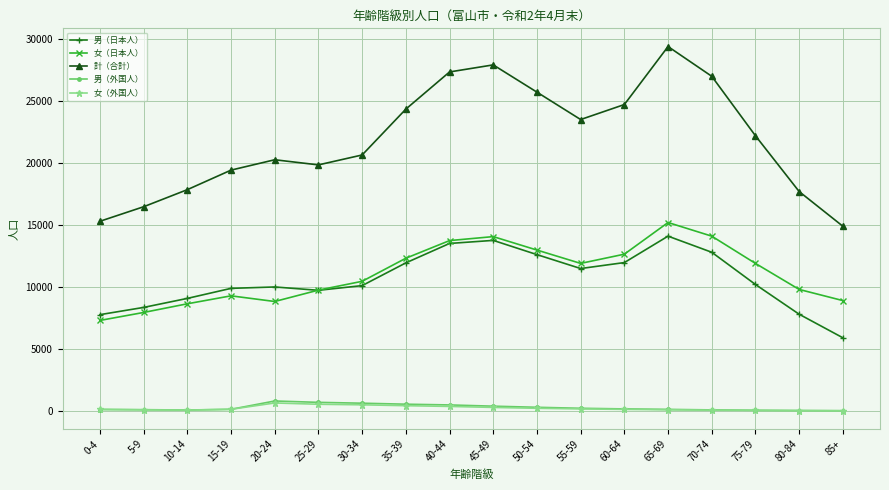

True or false: 計（合計） has more than 0 points higher than both neighbors.

True